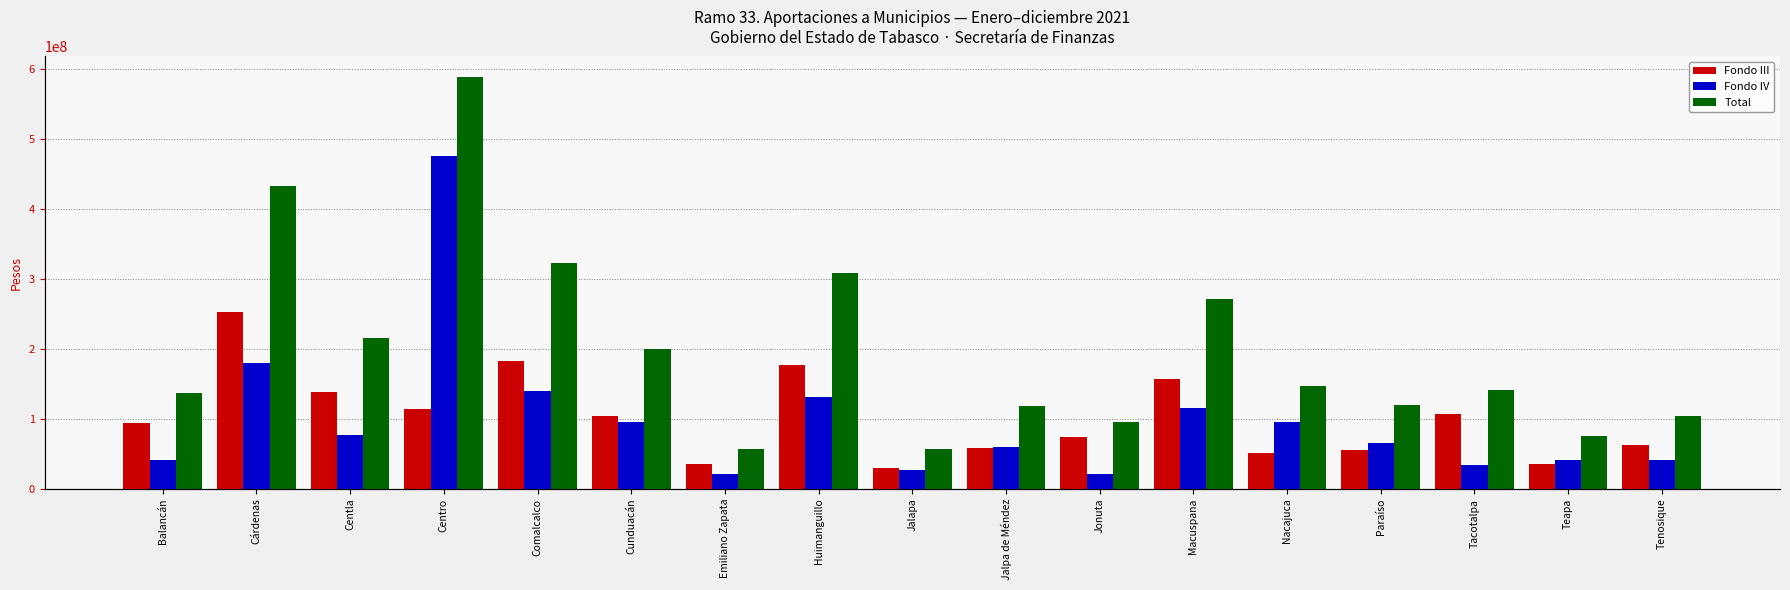

At which label does Fondo IV first exceed 65440662?

Cárdenas